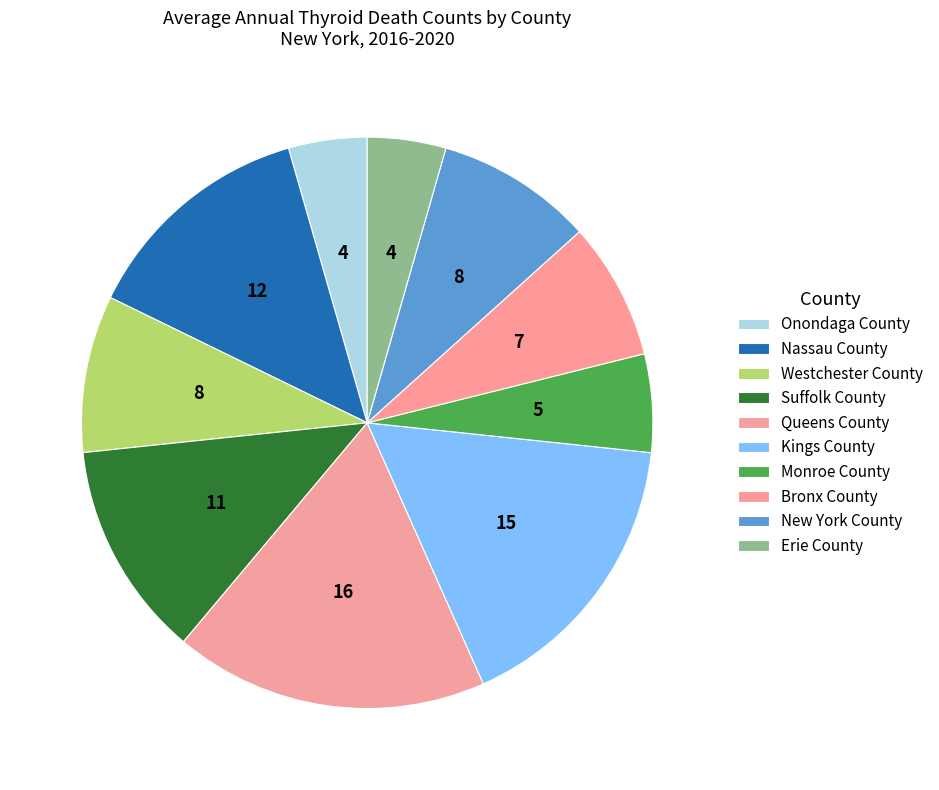

Approximately how many times larger is the value at Suffolk County compared to Westchester County?

1.4